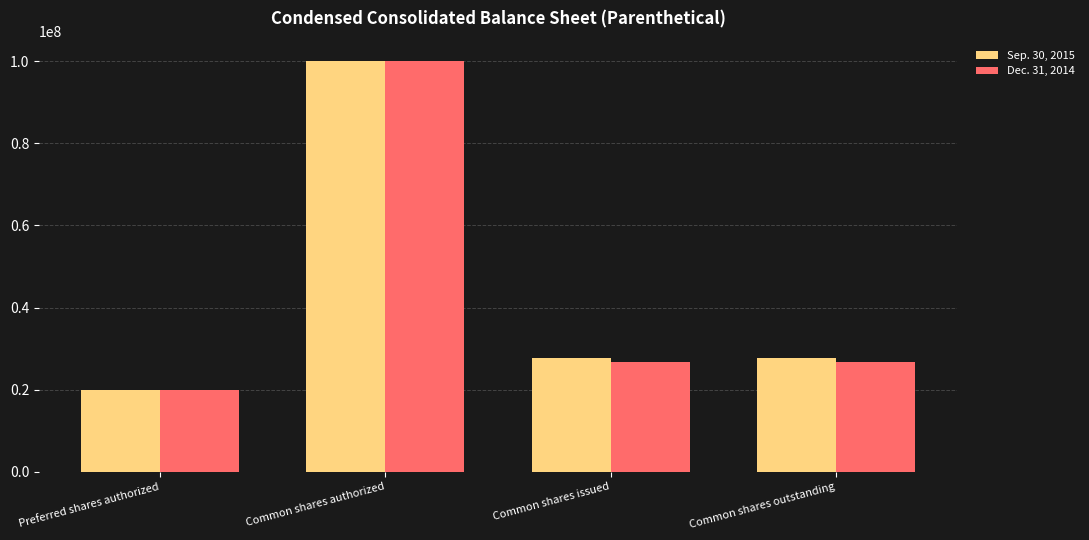

Is it true that Sep. 30, 2015 equals 36187277 at Common shares issued?

False